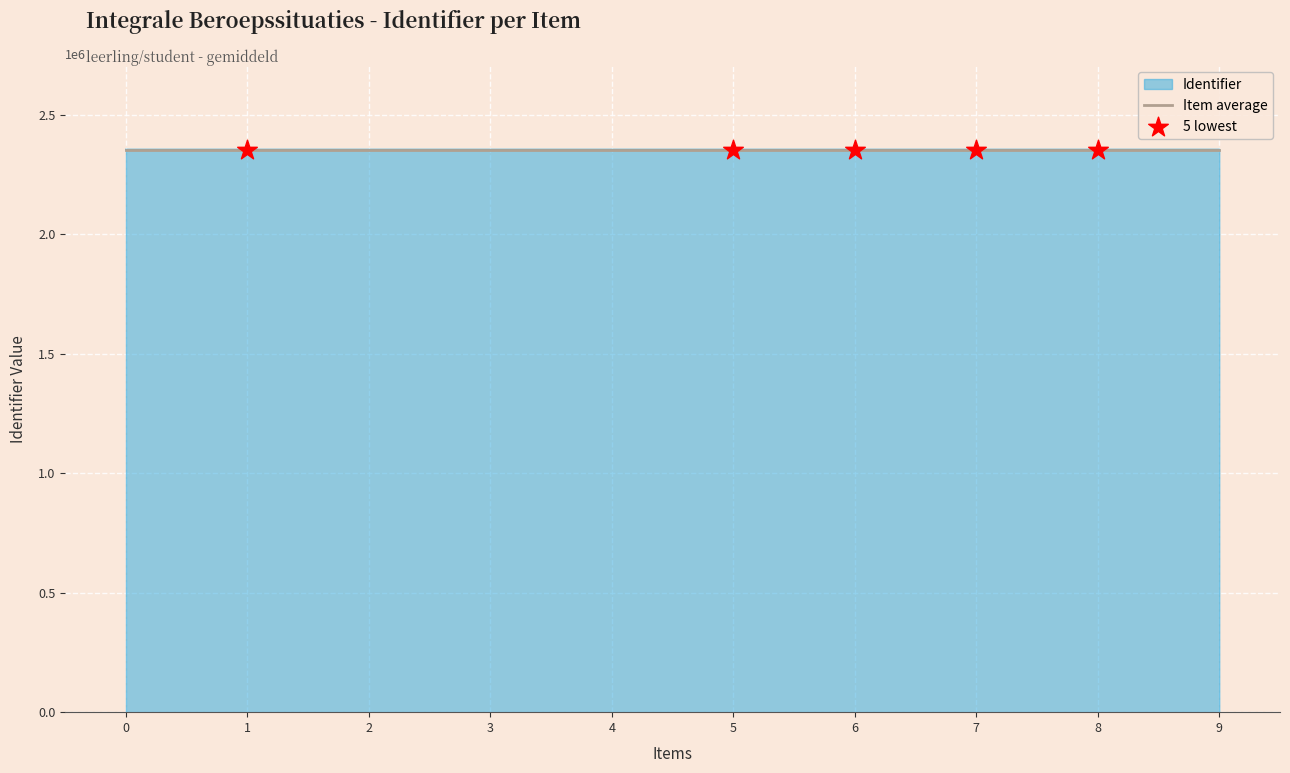

Which series has the widest spread of values?

Identifier